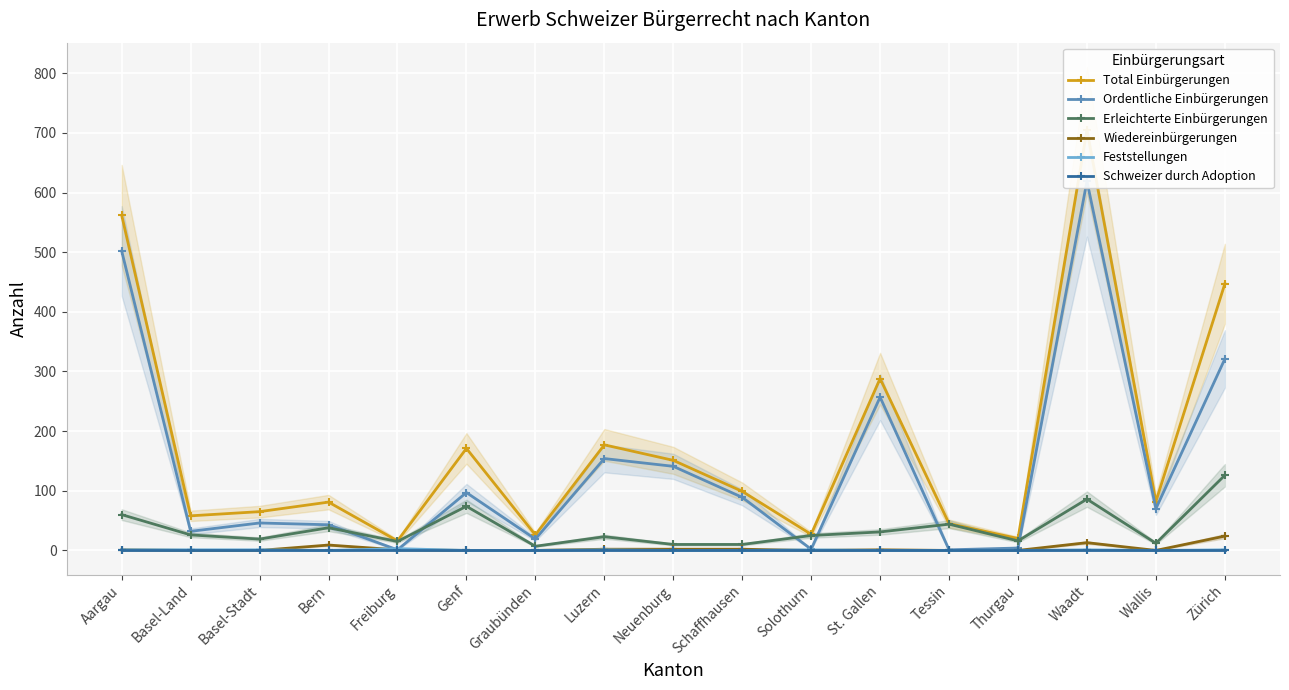

What is the difference between the second highest and minimum values in the Ordentliche Einbürgerungen series?

501